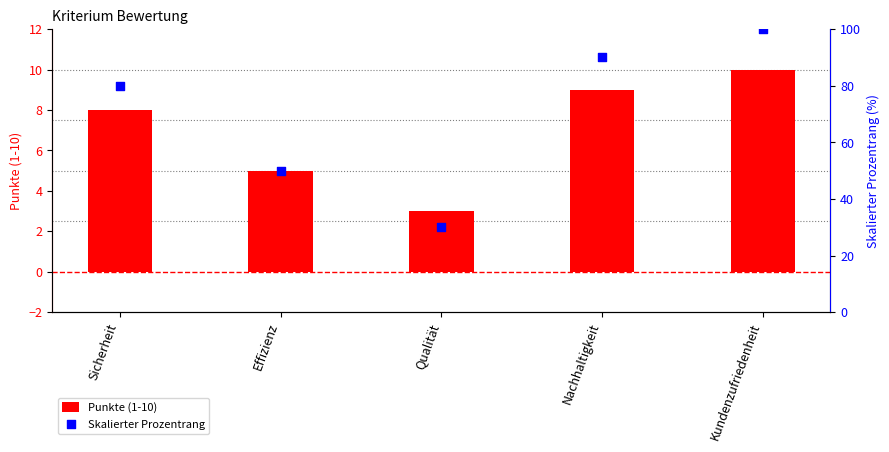

Which series reaches the maximum Y coordinate?

Skalierter Prozentrang